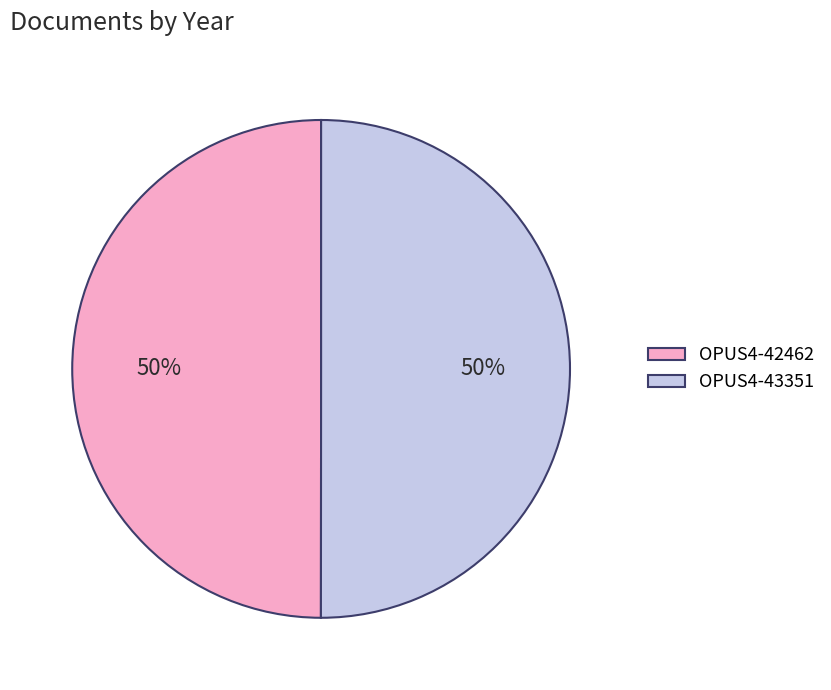

What is the ratio of the value at OPUS4-42462 to the value at OPUS4-43351?

1.0